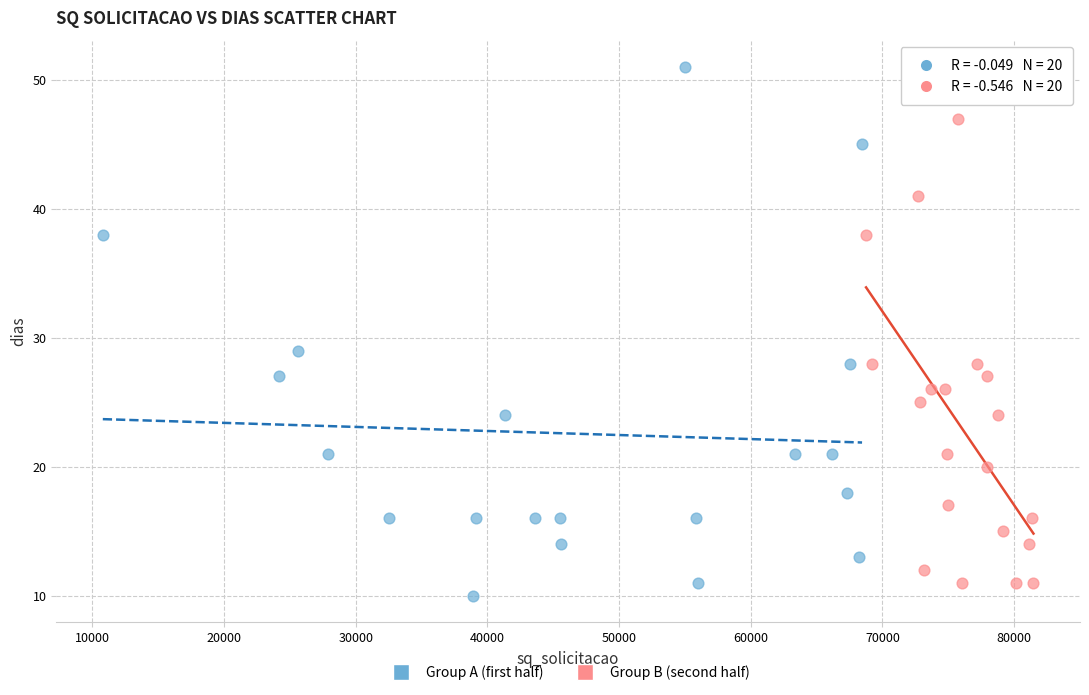

Which series has the widest spread of Y values?

Group A (first half)